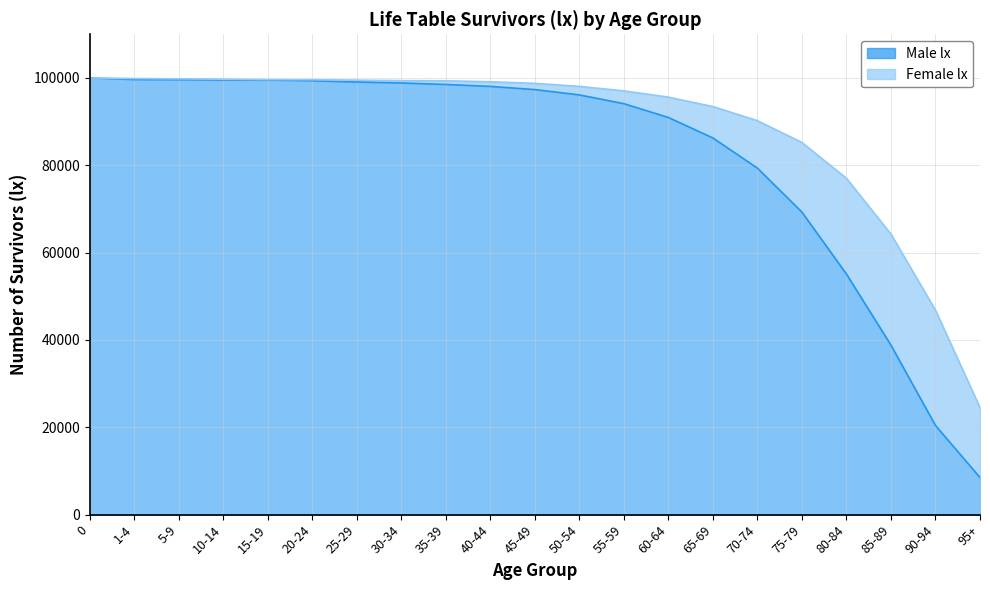

Which category has the lowest value in the Female lx series?

95+